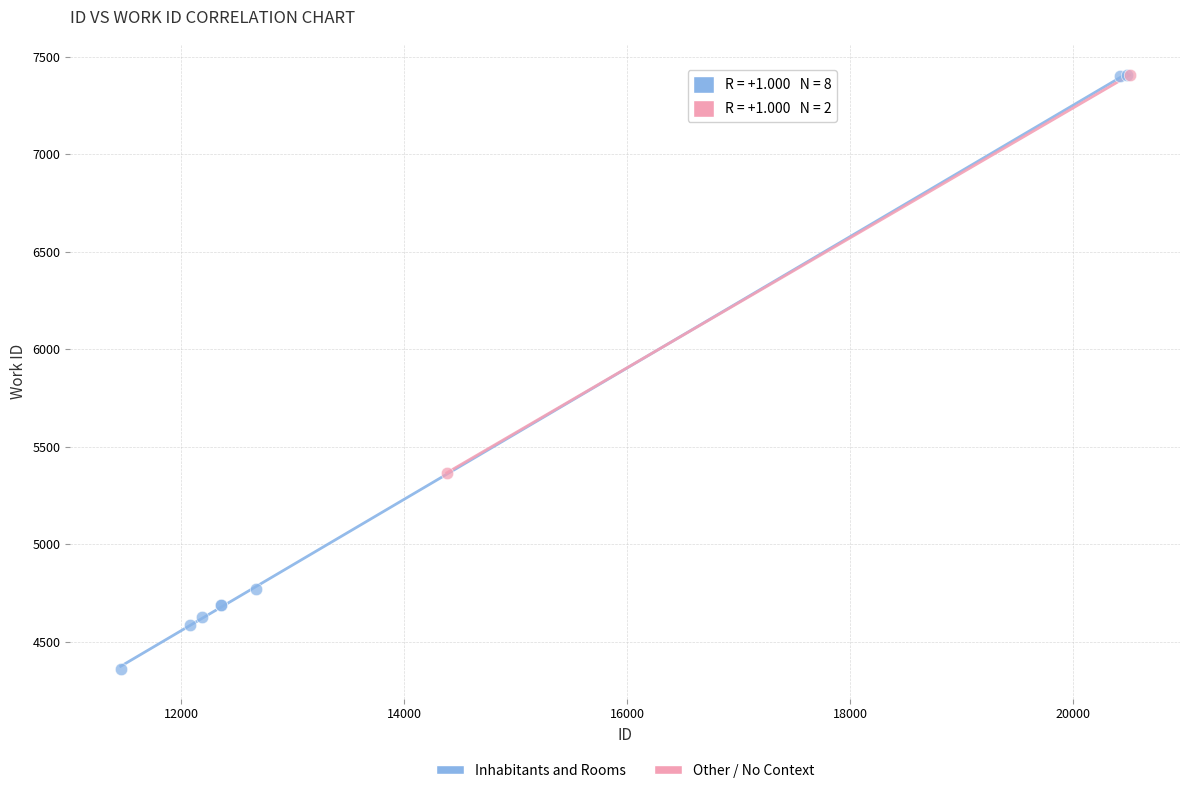

What are all the series names shown in the legend?

Inhabitants and Rooms, Other / No Context